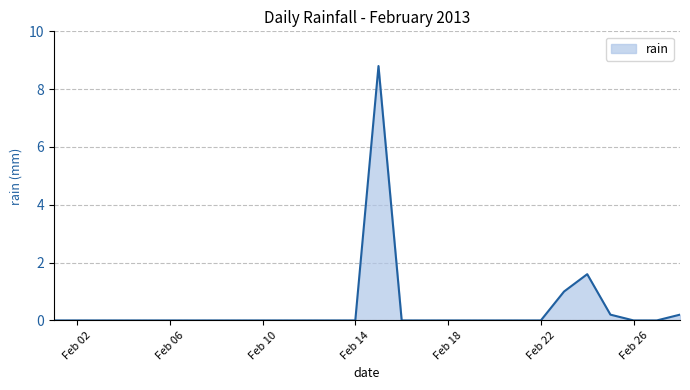

Count the number of categories in the chart.

28